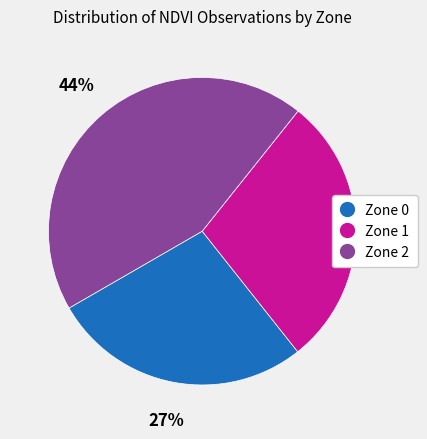

Is there a majority slice in this chart?

No